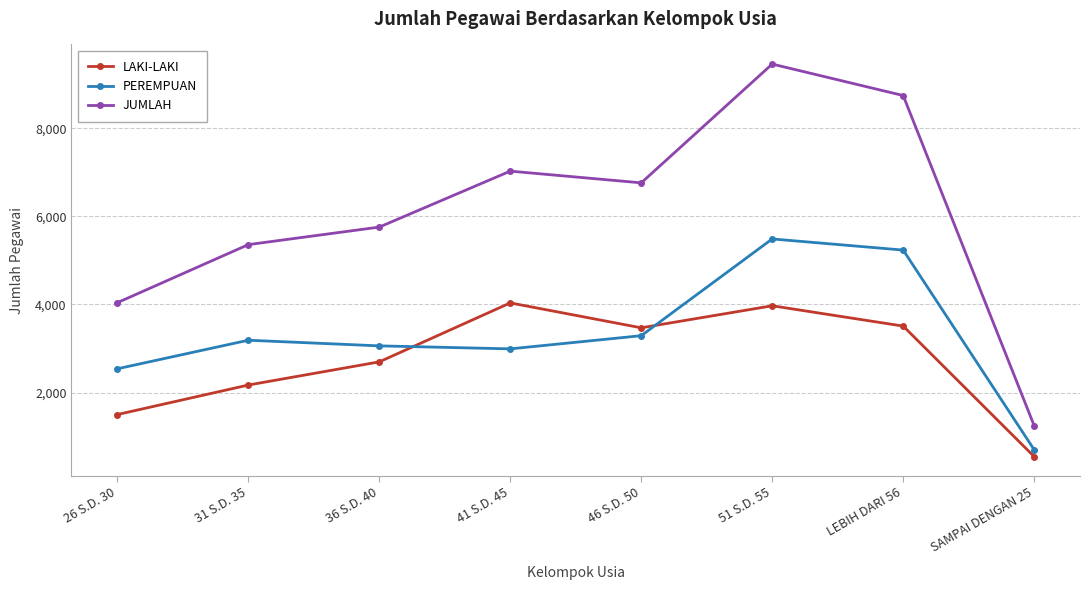

True or false: PEREMPUAN and JUMLAH intersect in this chart.

False